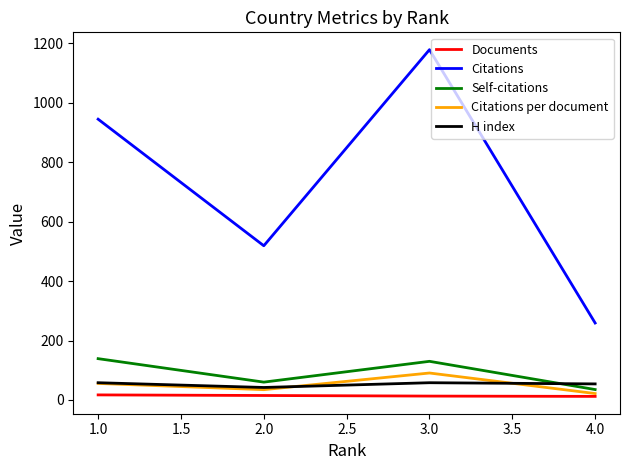

The value of Citations per document at 3.0 is 90.7. True or false?

True